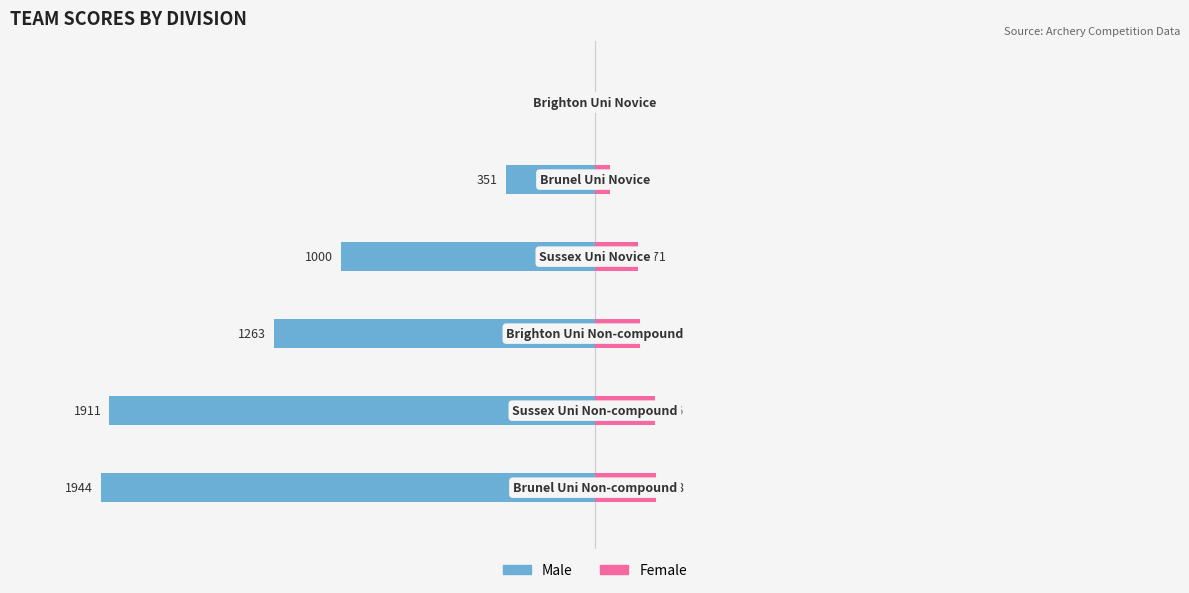

Reading left to right, what are all the values shown in this chart?

Male: 1944	1911	1263	1000	351	0
Female: 238	236	178	171	58	0